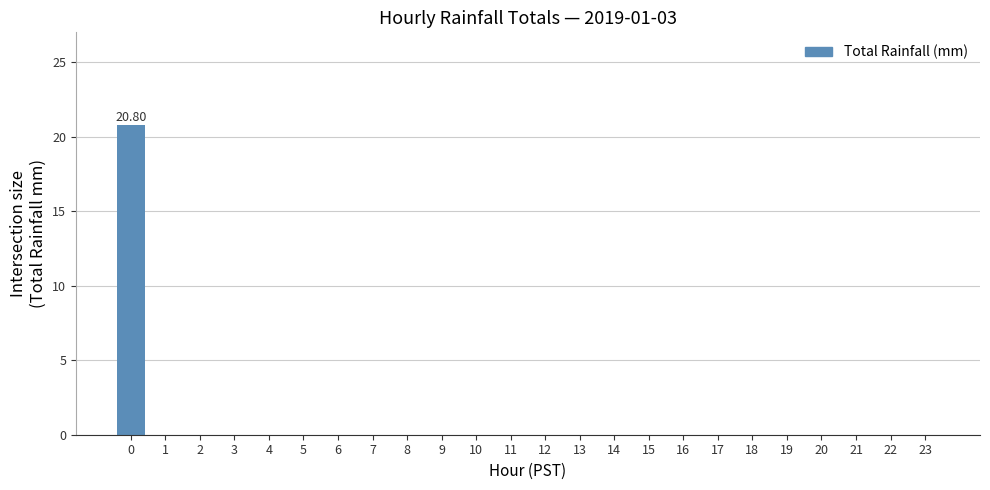

What is the greatest value displayed?

20.8